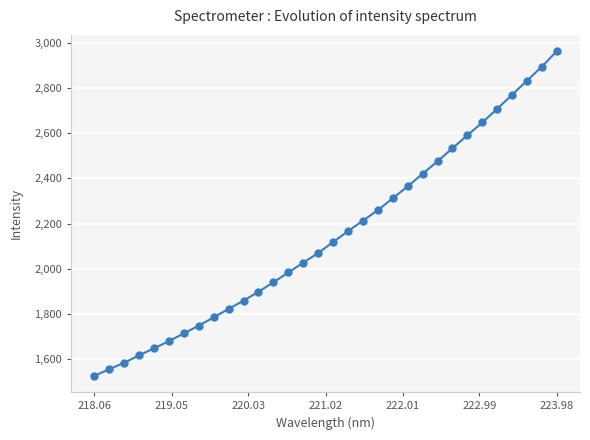

What is the difference between the maximum and minimum values?

1435.4